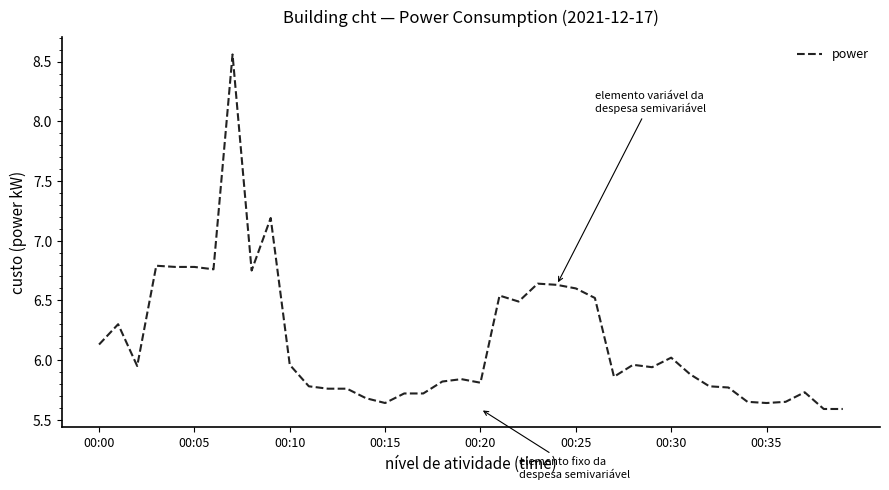

What is the difference between the maximum and minimum values?

3.0